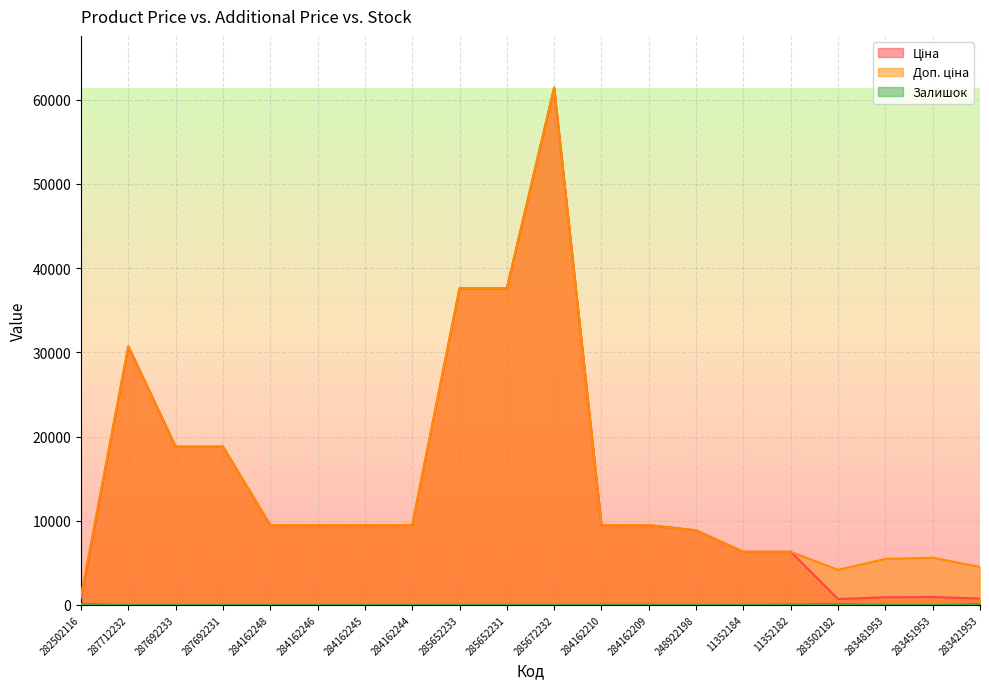

How many interior local peaks does the Доп. ціна series have?

3